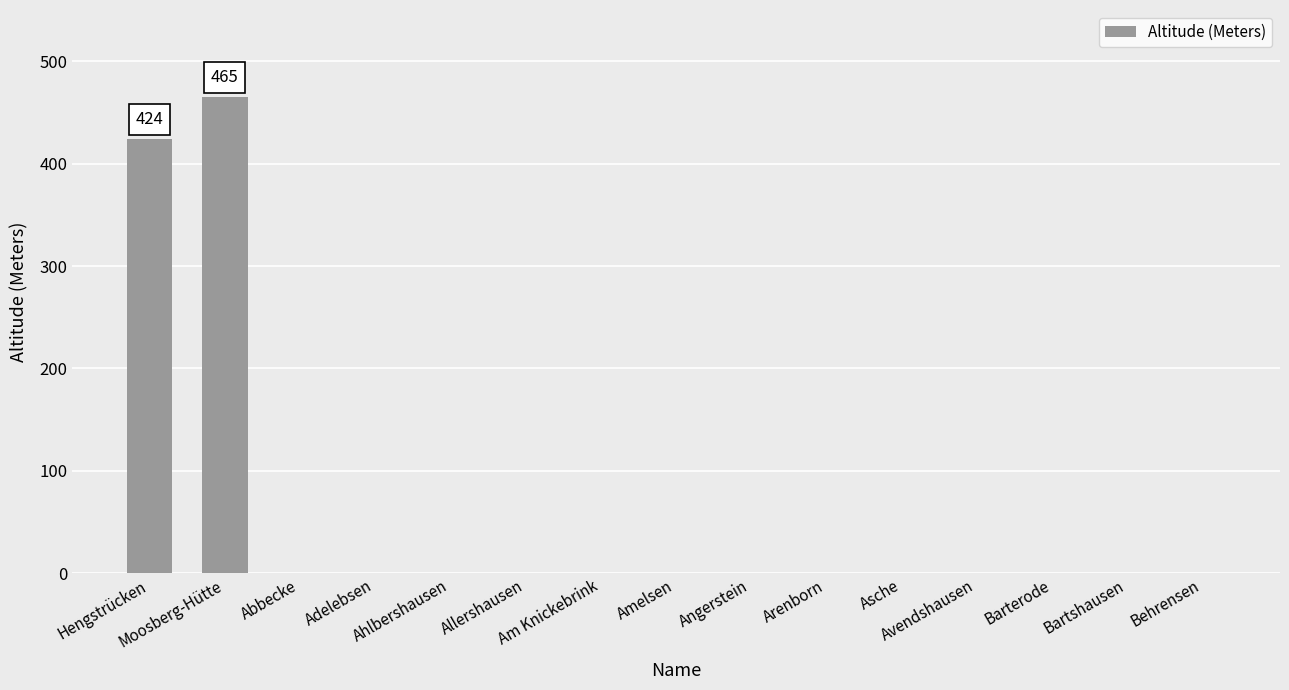

Which category has the highest value across all series?

Moosberg-Hütte